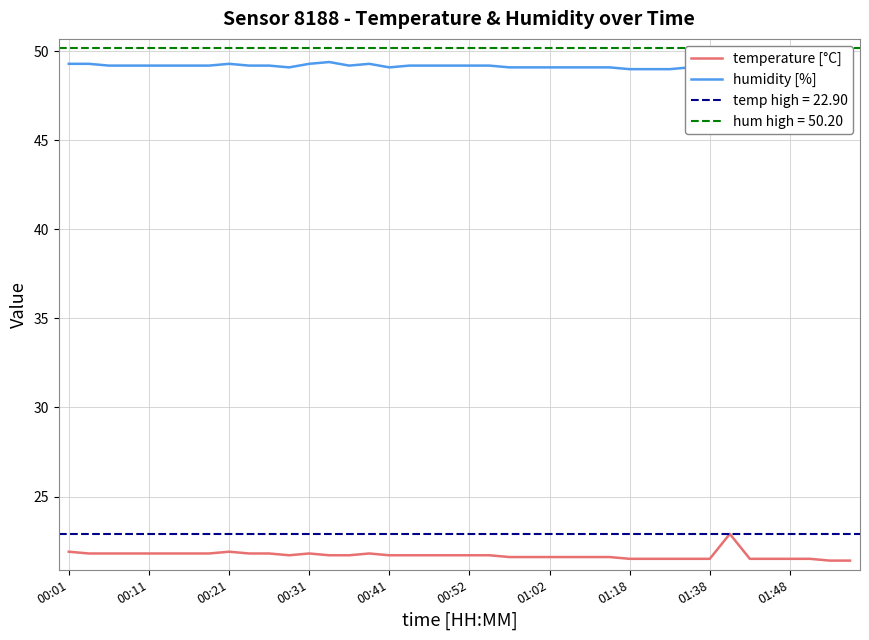

What is the minimum value for temperature [°C]?

21.4